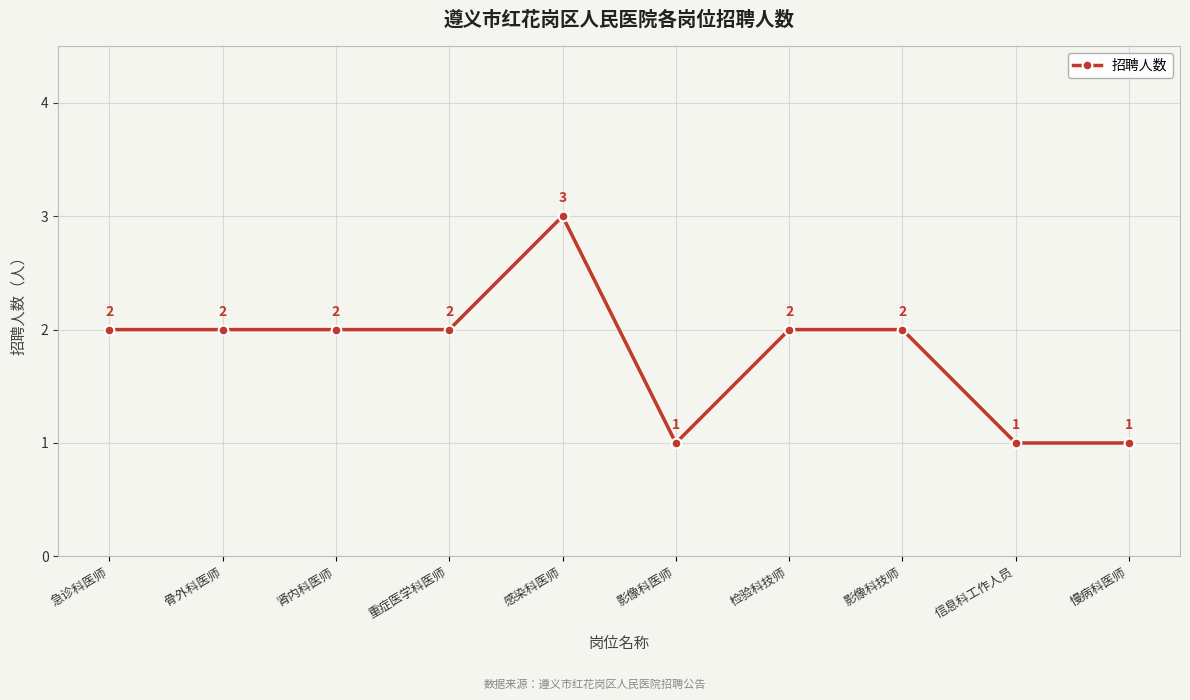

How many values are between 1 and 2?

9